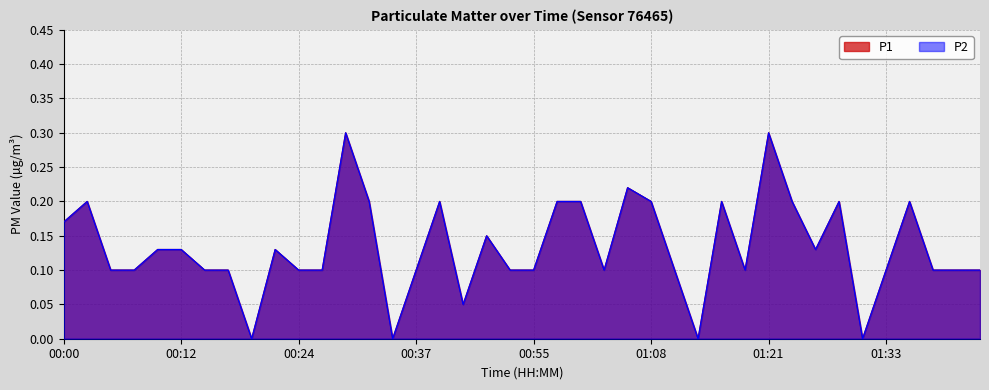

What is the approximate value of P2 at 00:22?

0.1